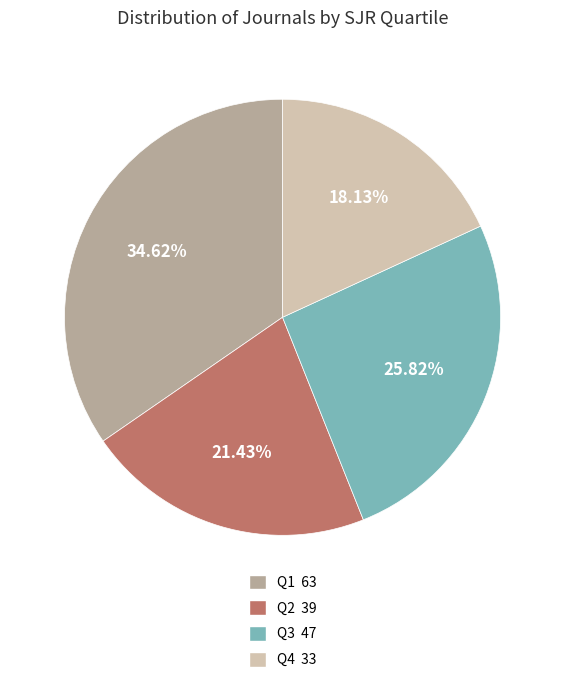

Does any single category account for the majority?

No